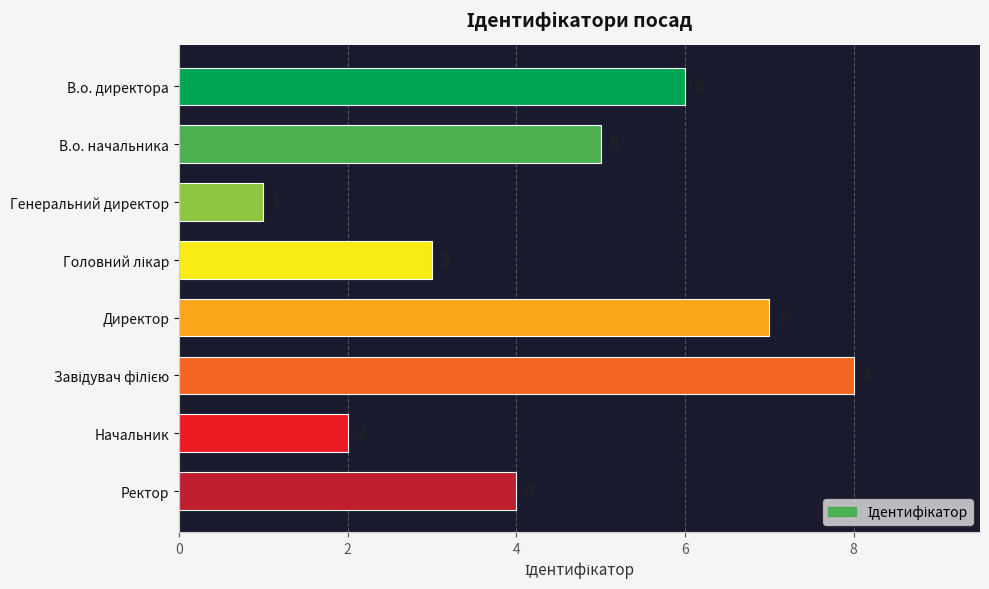

What is the value of the 8th bar from the top?

4